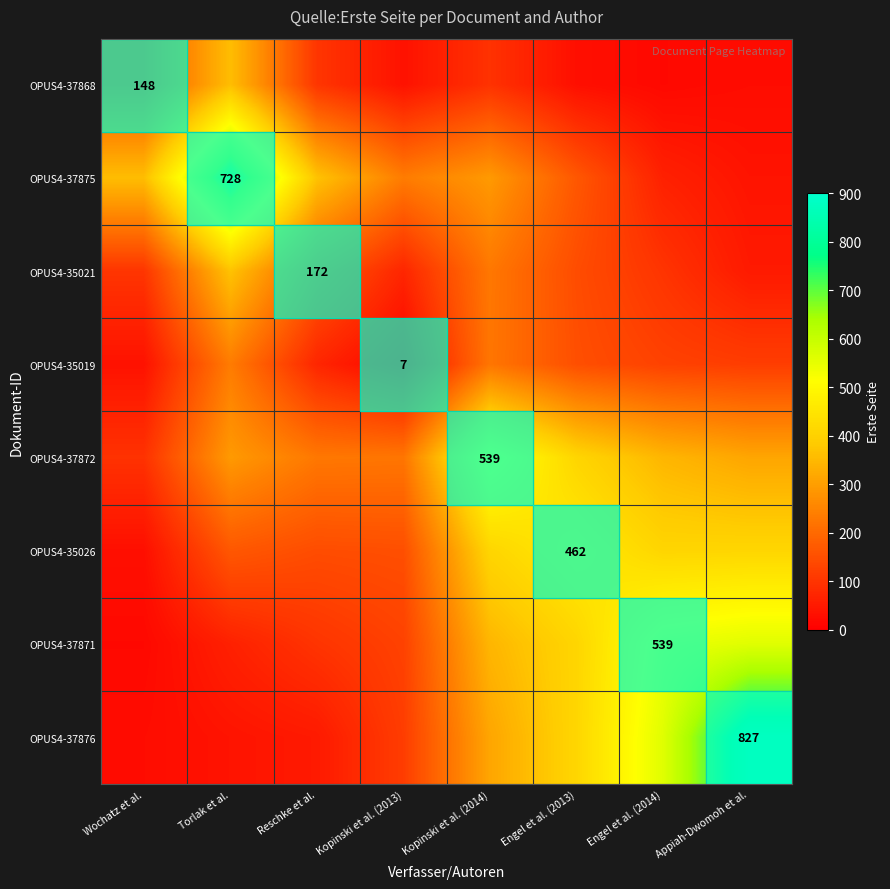

What is the highest value of the OPUS4-37876 series?

827.0